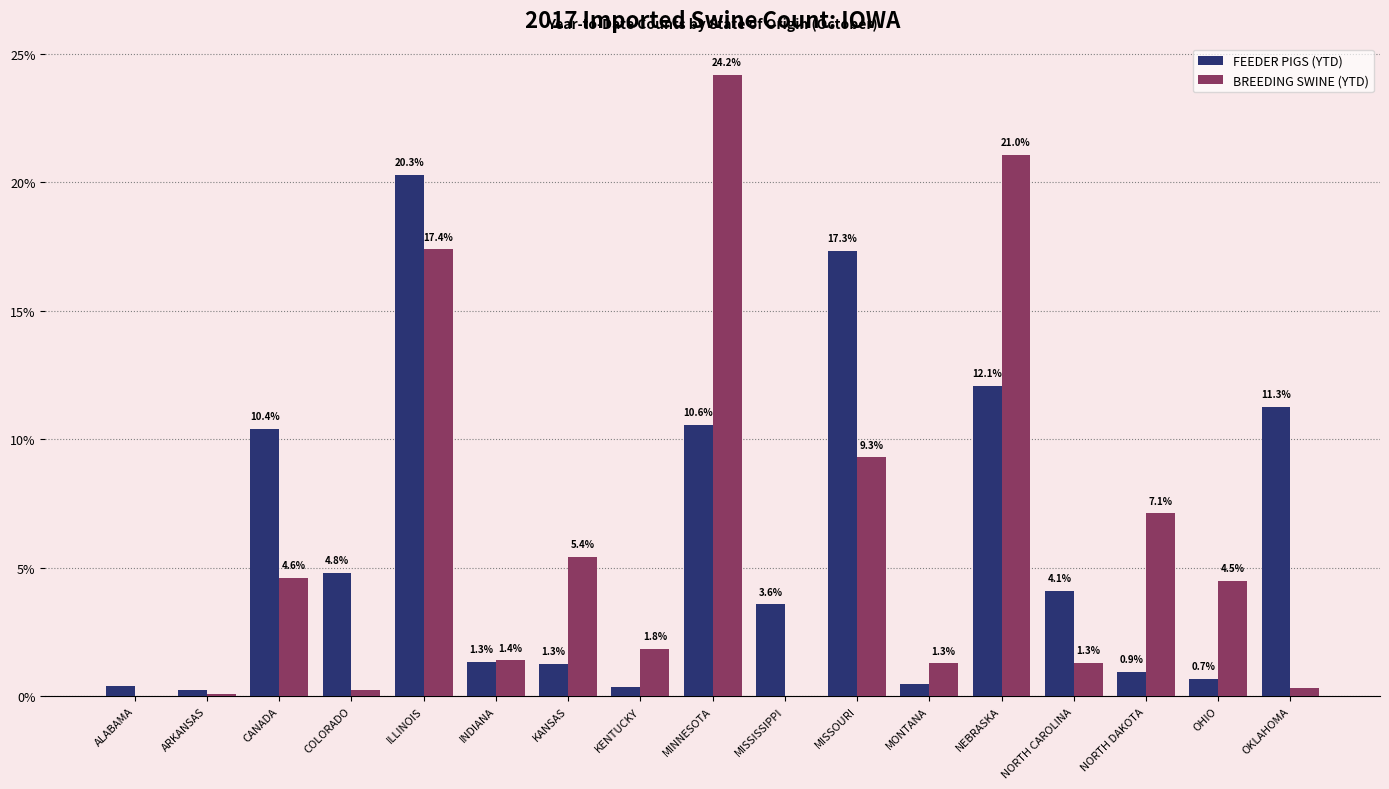

At which category is the sum across all series the highest?

ILLINOIS